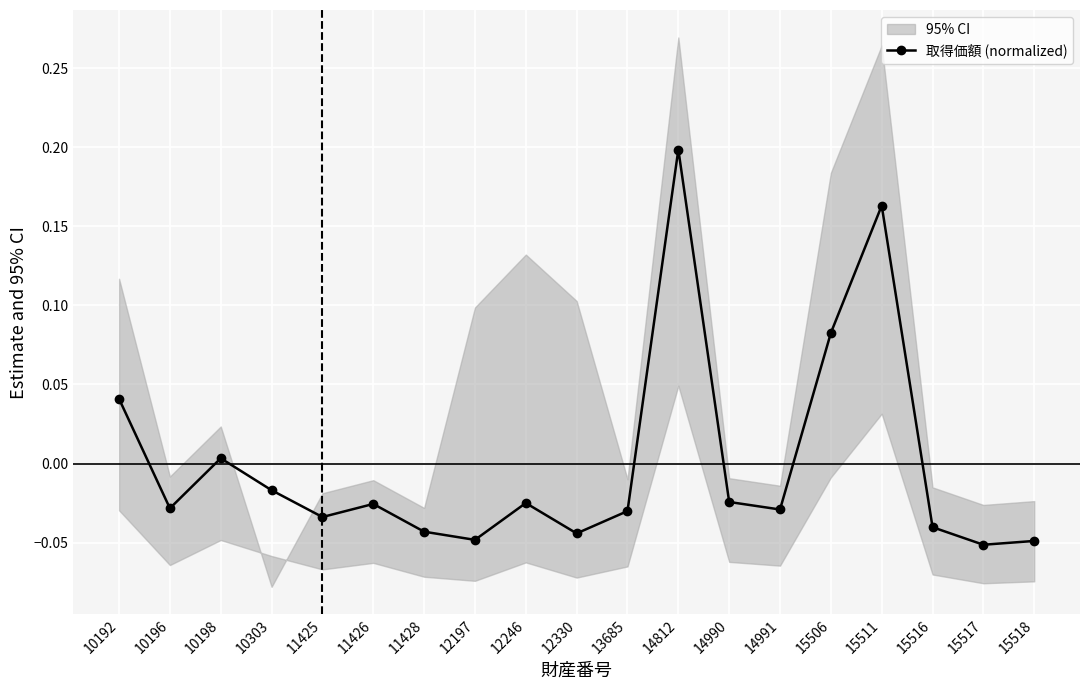

Reading right to left, transcribe all the data shown in this chart.

15518=-0.0	15517=-0.1	15516=-0.0	15511=0.2	15506=0.1	14991=-0.0	14990=-0.0	14812=0.2	13685=-0.0	12330=-0.0	12246=-0.0	12197=-0.0	11428=-0.0	11426=-0.0	11425=-0.0	10303=-0.0	10198=0.0	10196=-0.0	10192=0.0